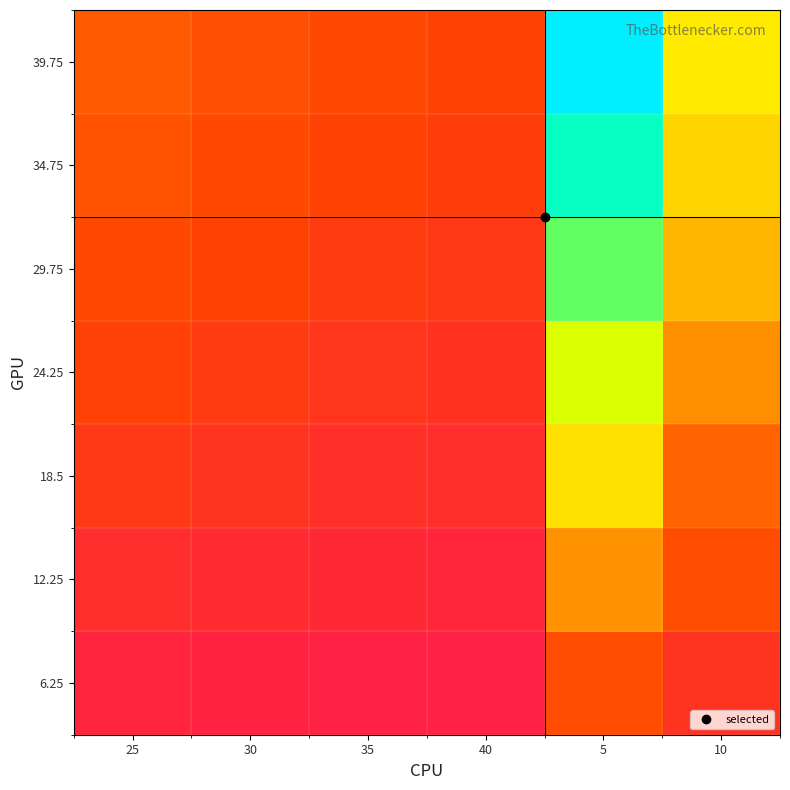

What is the total value across all series at 30?

5.5